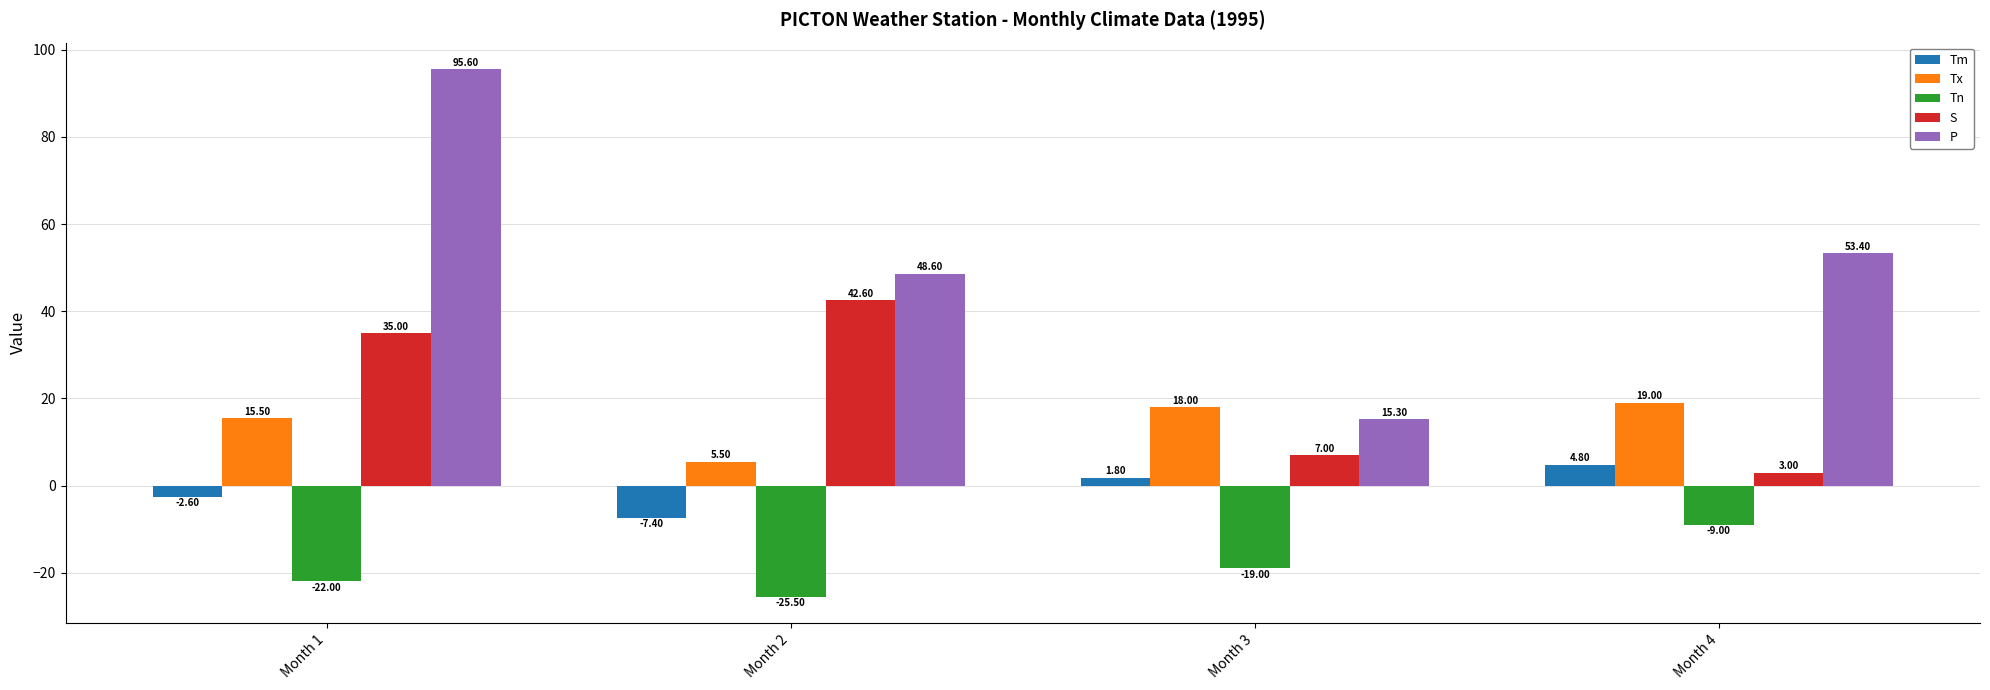

How many values in Tm are above zero?

2